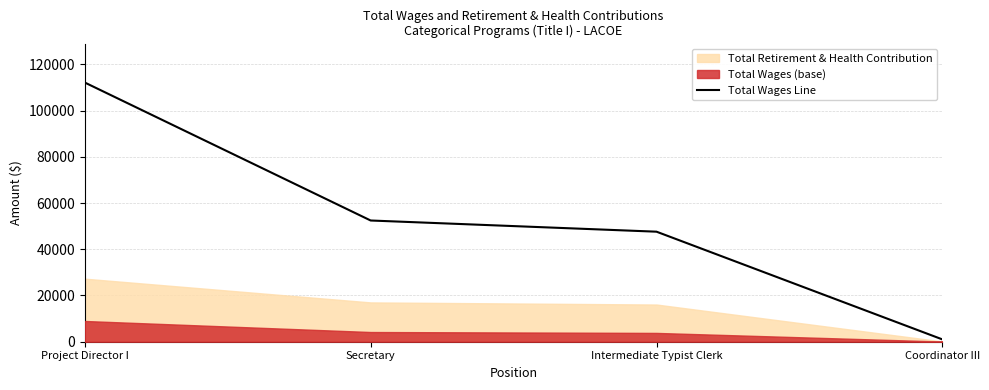

What is the value of the 3rd point from the left?

47603